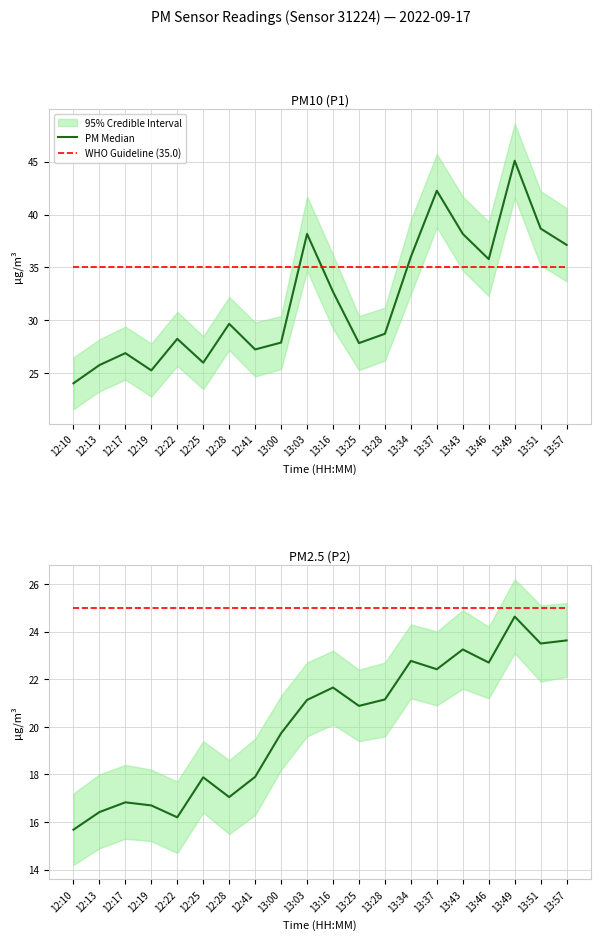

The value of WHO Guideline (35.0) at 13:28 is 35.0. True or false?

True